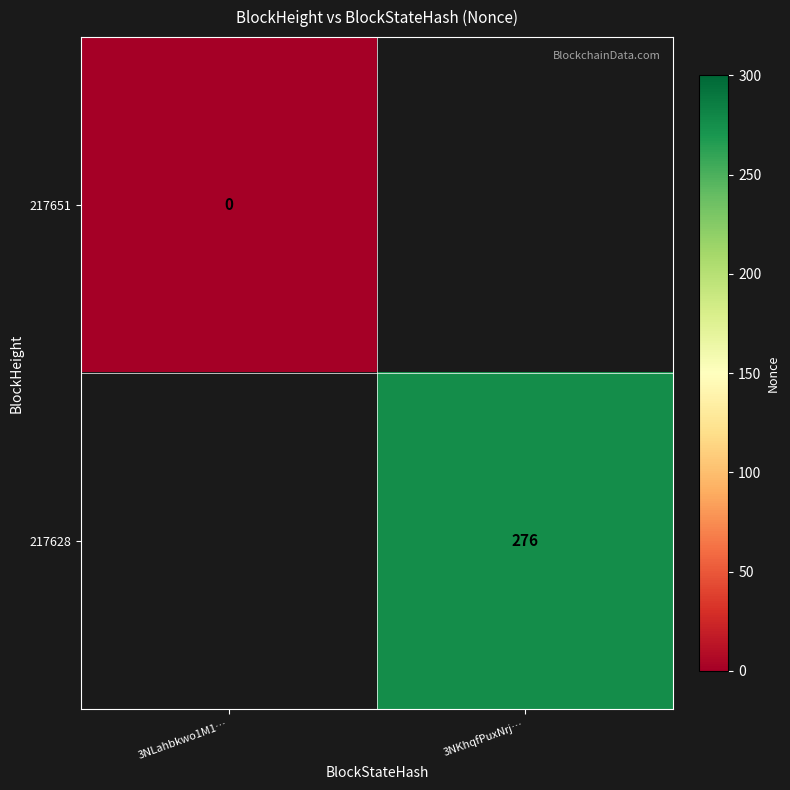

Is the value of 217628 at 3NKhqfPuxNrj… greater than the value of 217651 at 3NLahbkwo1M1…?

Yes